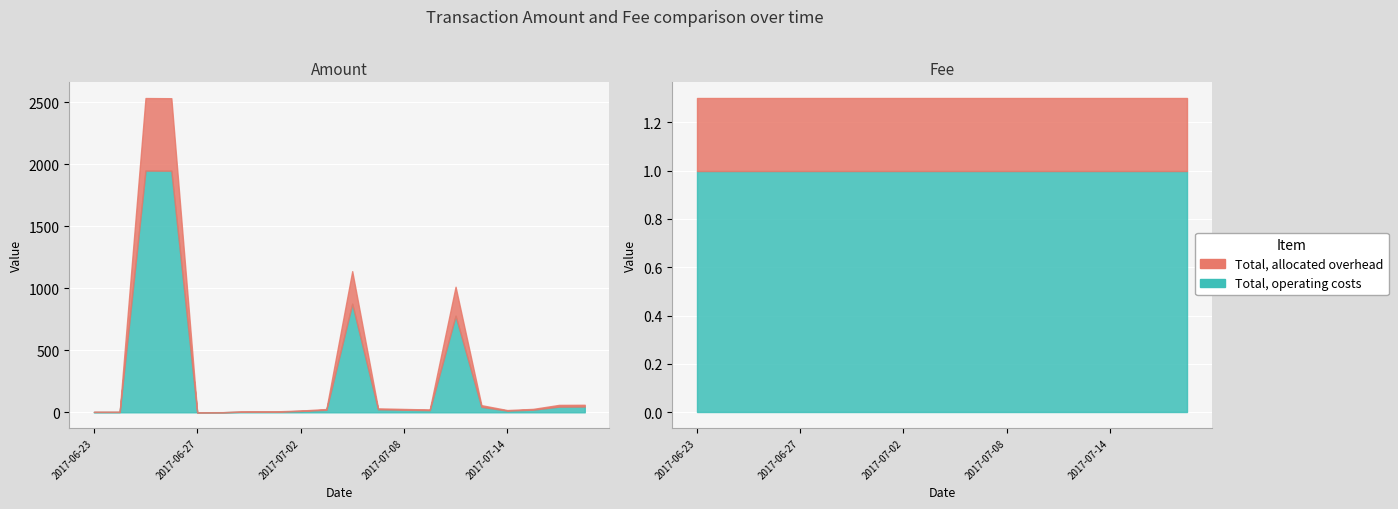

Where do Amount and Fee first cross each other?

2017-06-26 and 2017-06-27